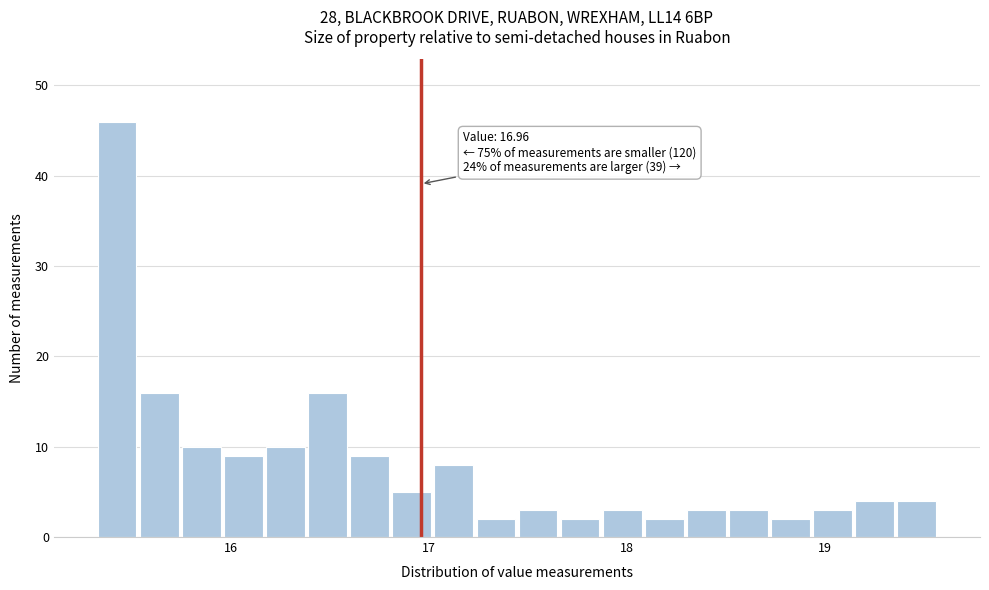

Around what value on the x-axis is the tallest bar? Give the approximate position of its centre, as read against the axis.

15.4